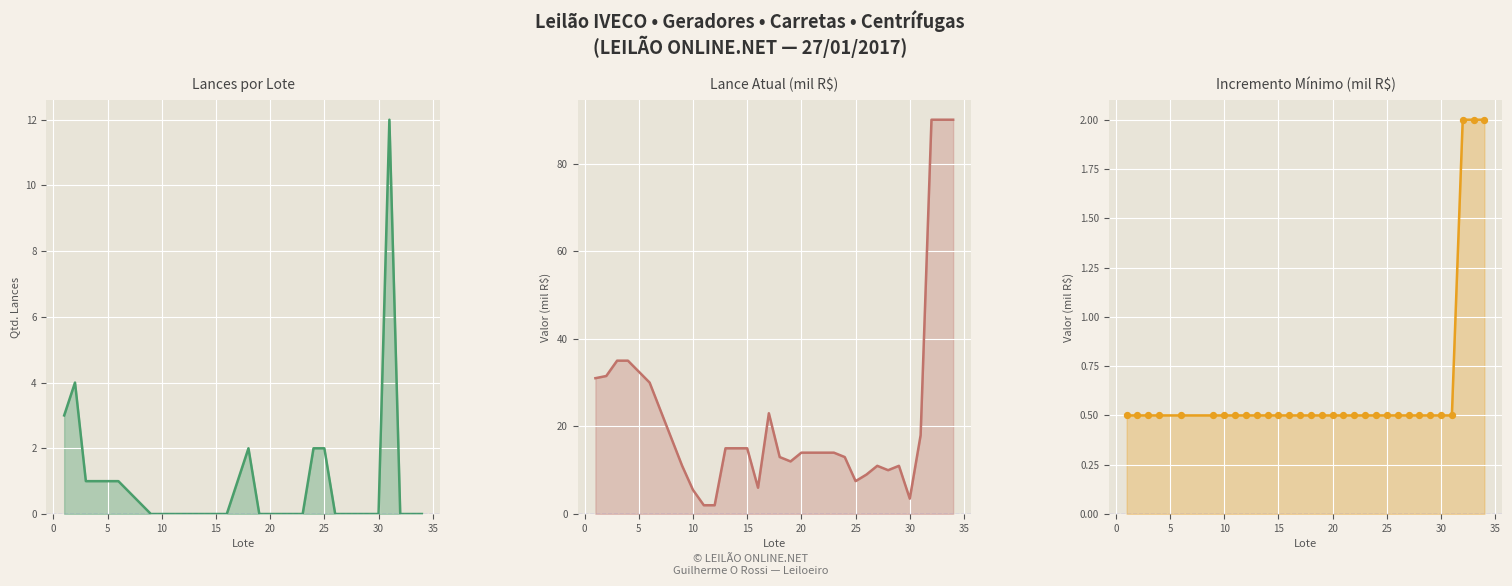

At how many categories does at least one series exceed 70?

3